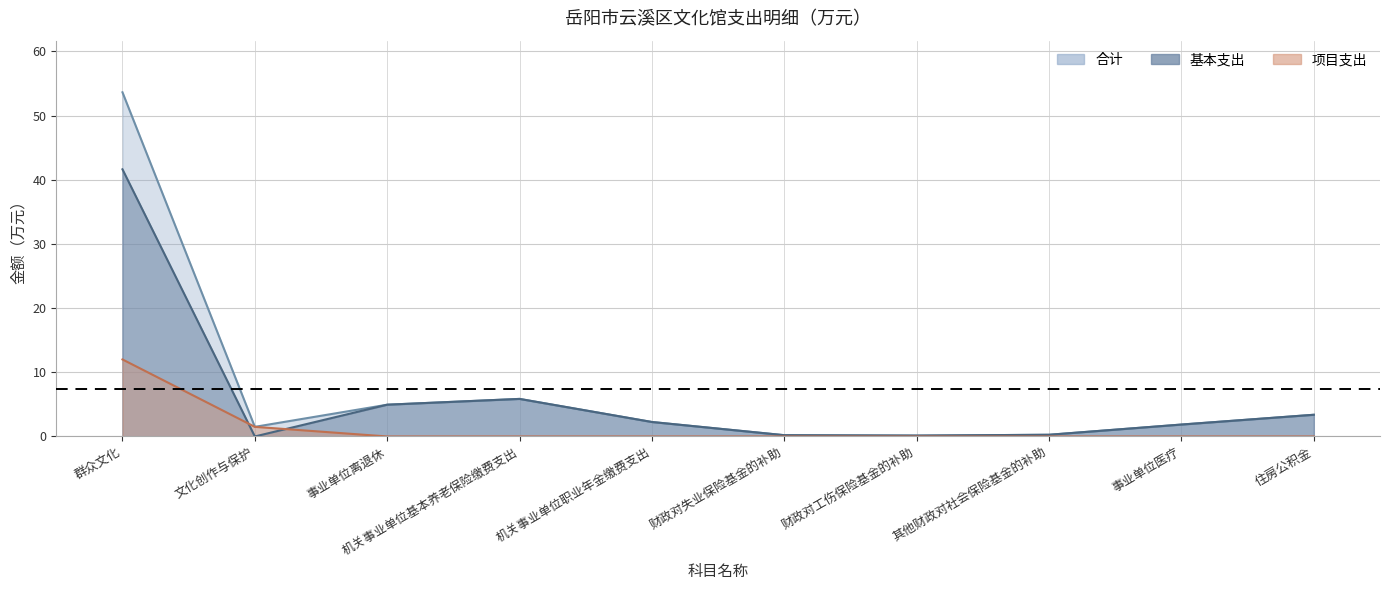

True or false: 合计 has a value of 1.9 at 事业单位医疗.

True